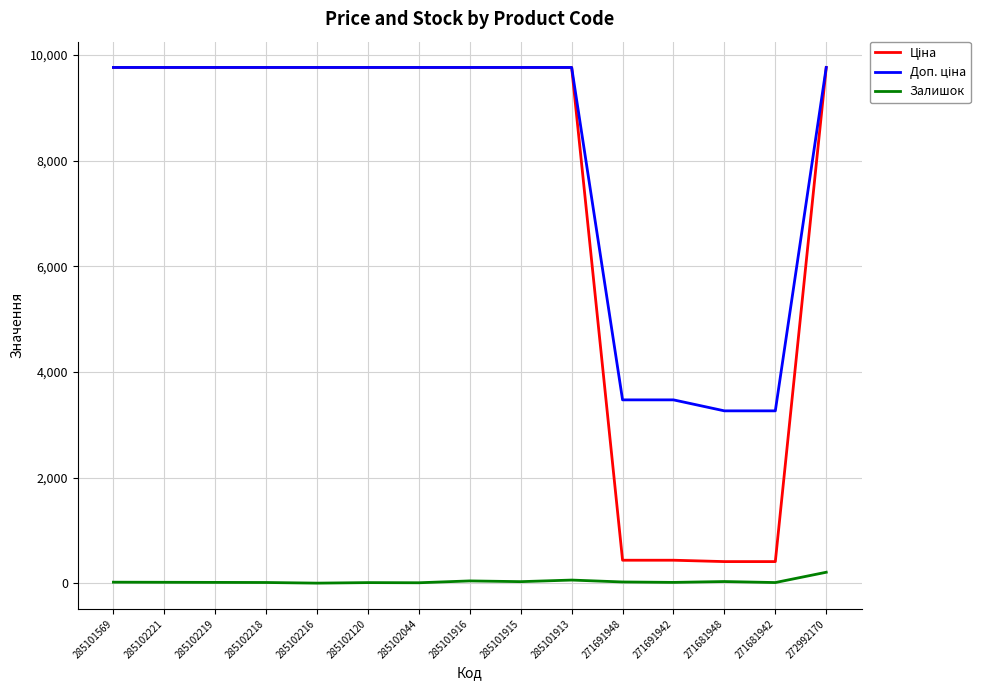

Is it true that Залишок equals 0.0 at 285102216?

True